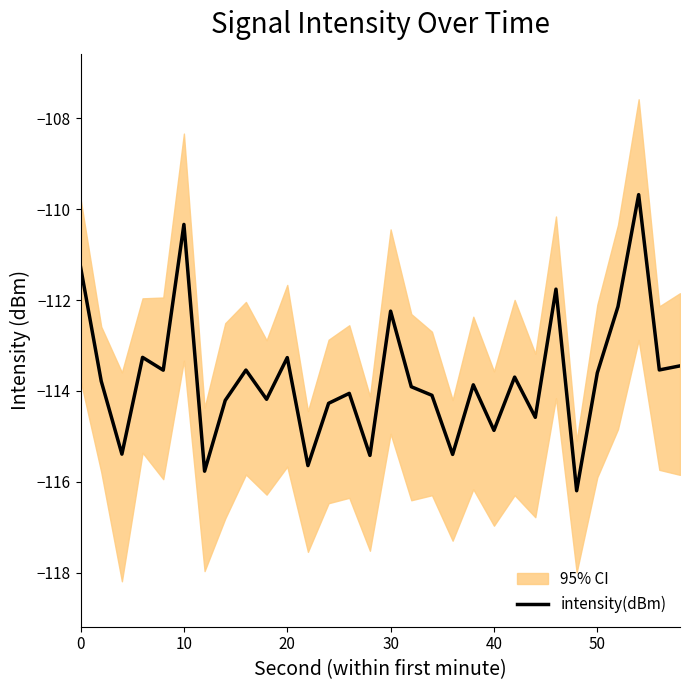

What is the highest value of the intensity(dBm) series?

-109.7